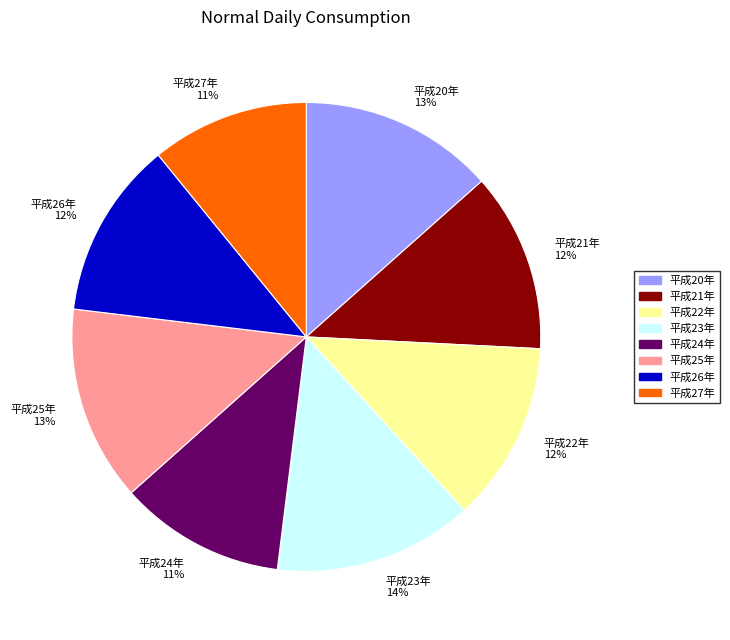

Count the number of slices in the pie.

8